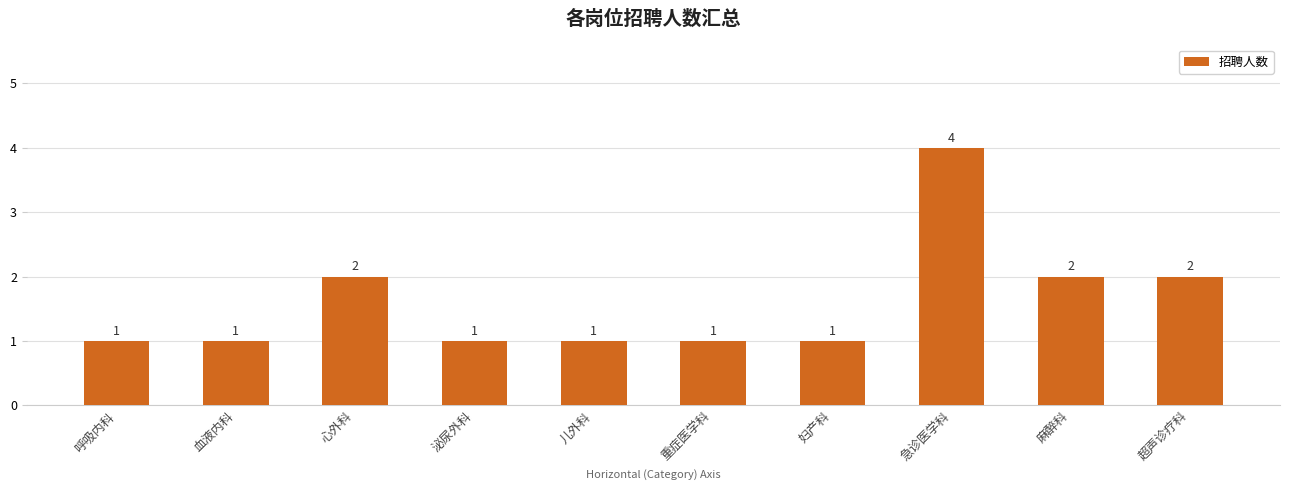

Between 麻醉科 and 呼吸内科, which is larger?

麻醉科